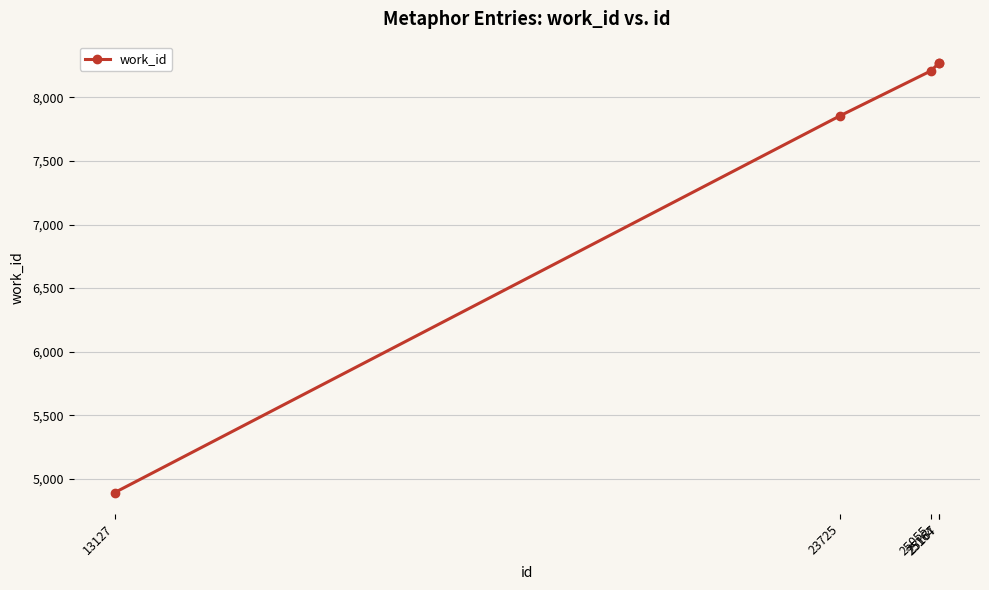

True or false: the data has more than 2 interior local peaks.

False